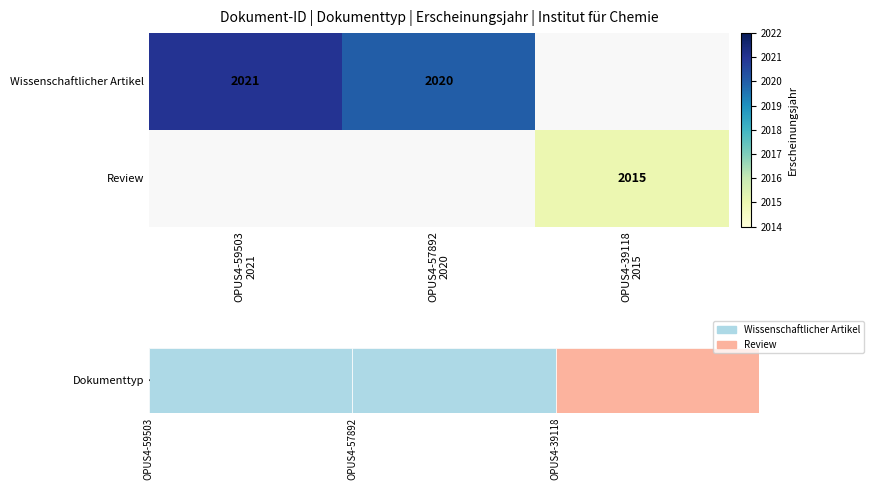

Where is Wissenschaftlicher Artikel nearest to the value 2020?

OPUS4-57892 2020